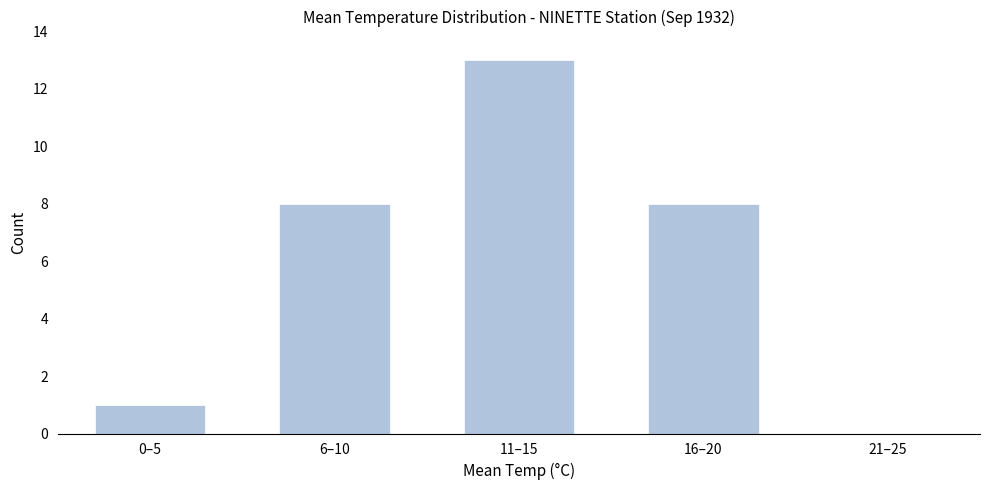

Reading left to right, list all the values displayed in this chart.

0–5=1	6–10=8	11–15=13	16–20=8	21–25=0